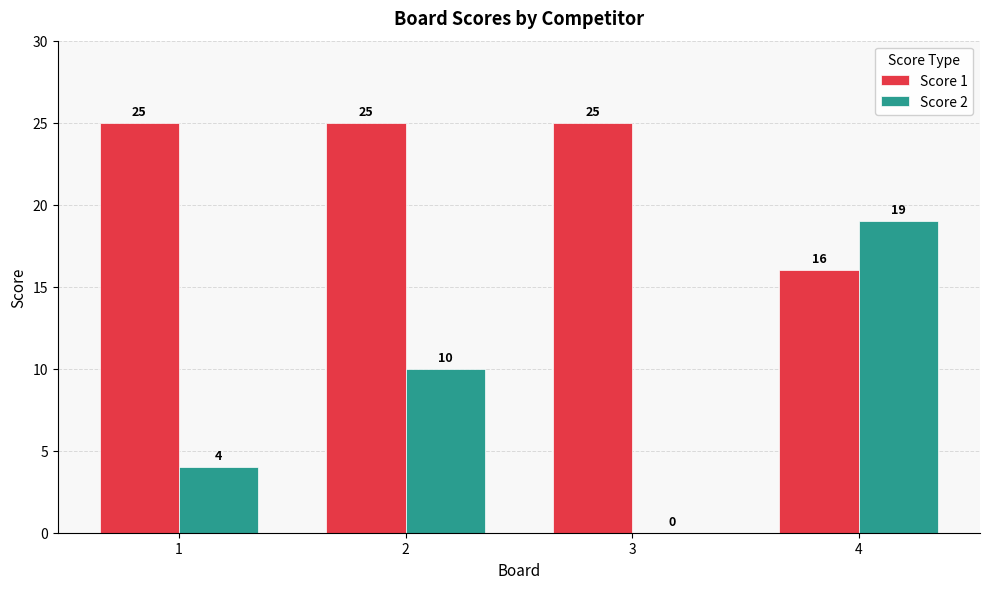

What is the sum of all Score 2 values?

33